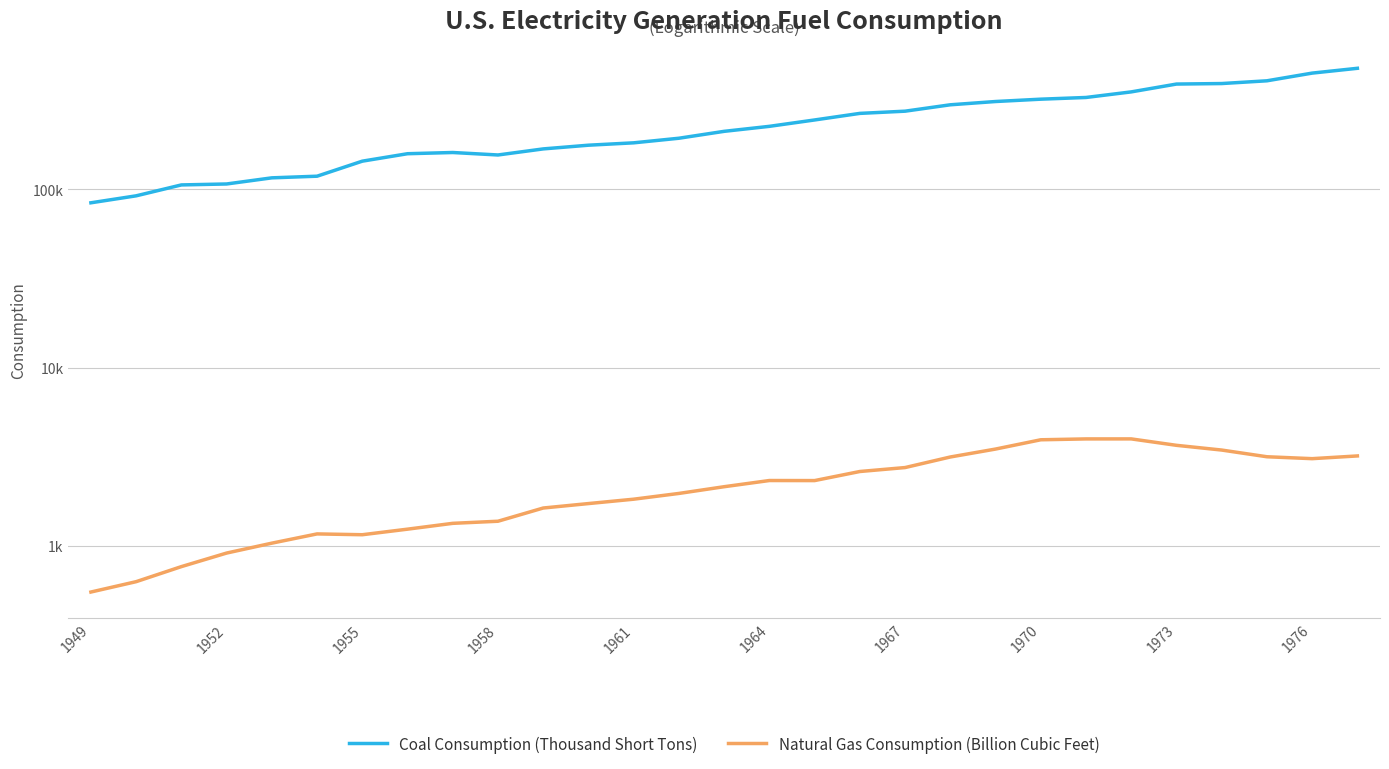

What is the difference between the second highest and second lowest values in the Coal Consumption (Thousand Short Tons) series?

356500.2